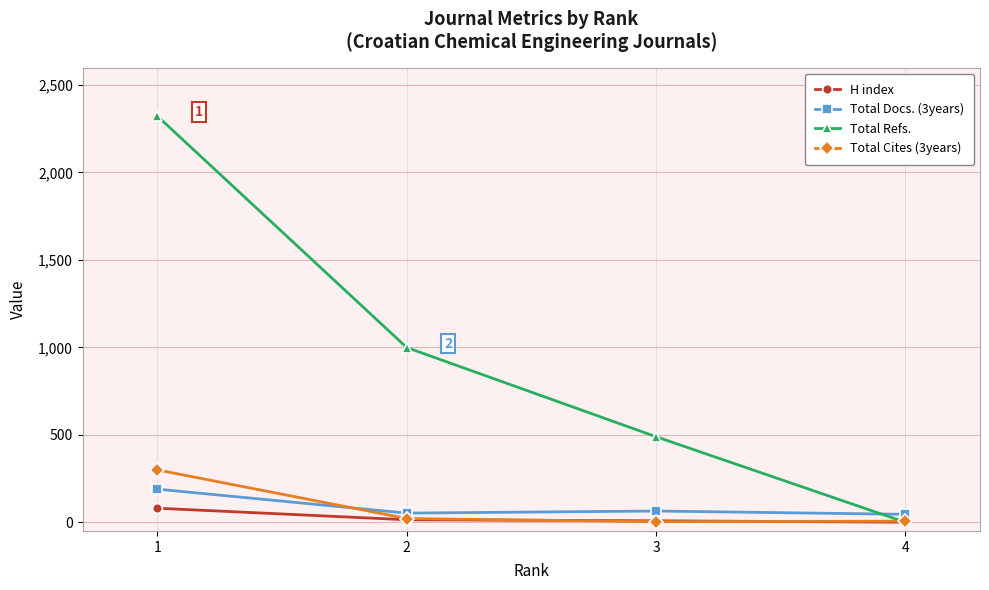

List the labels in order of Total Refs. value, smallest first.

4, 3, 2, 1